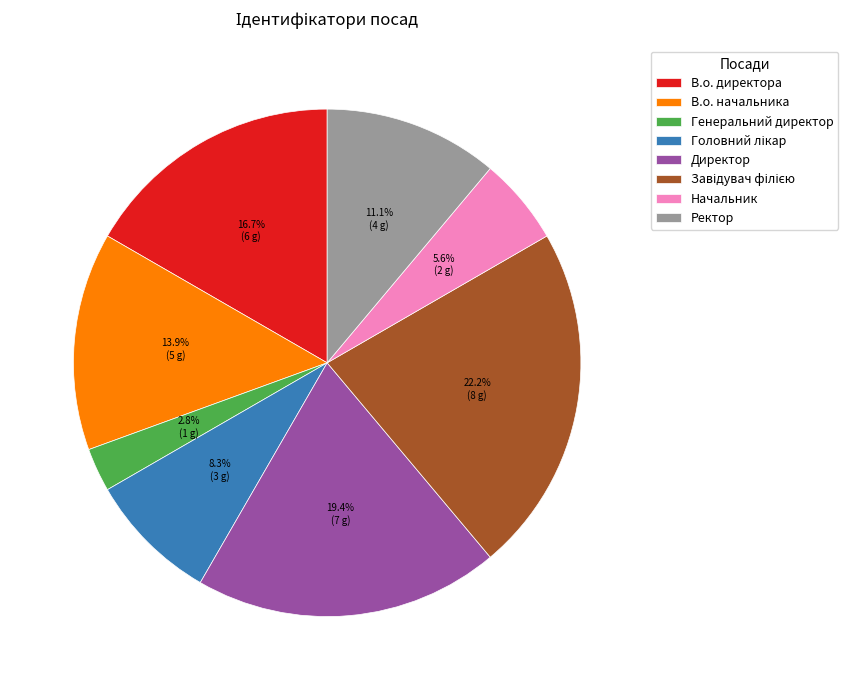

Is there a majority slice in this chart?

No